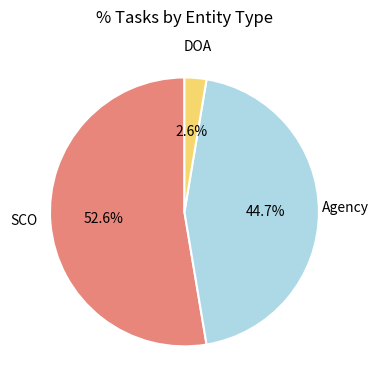

Is there any slice that represents more than half of the pie?

Yes